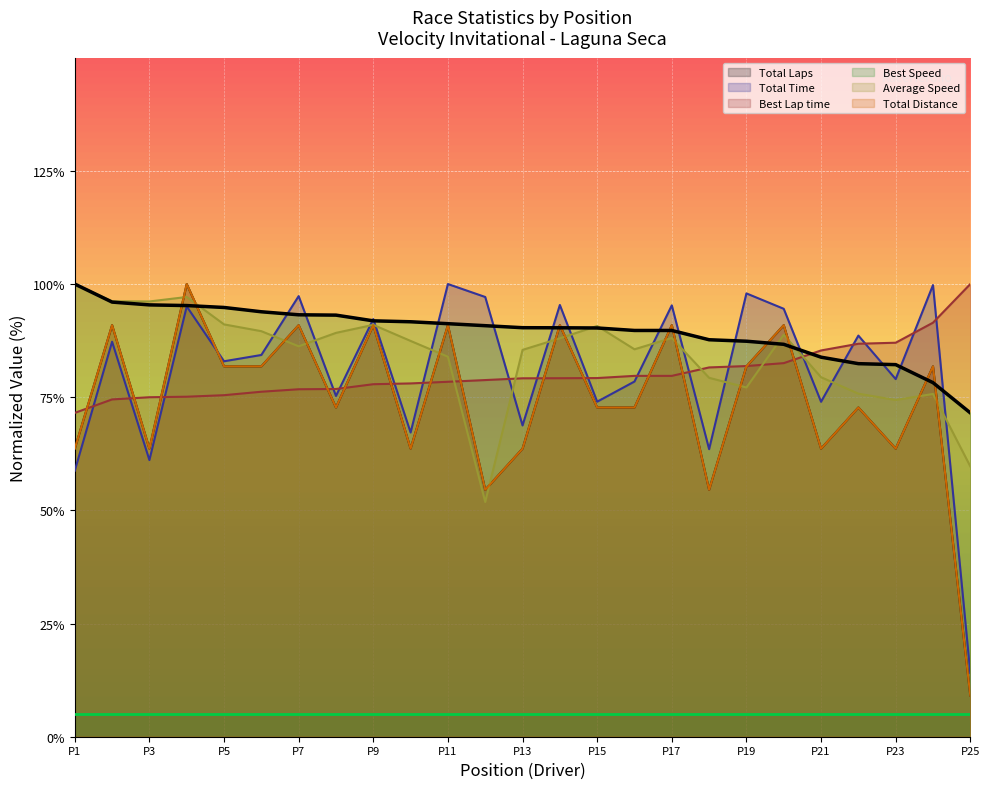

How many intersections are there between Best Lap time and Total Laps?

14